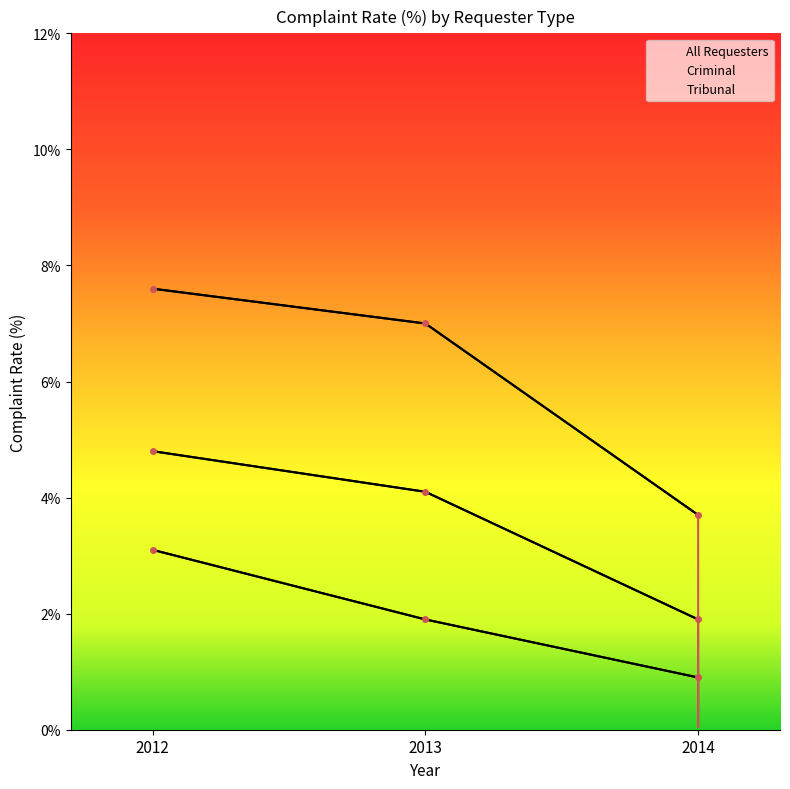

The Tribunal series shows 4.8 at 2013. True or false?

False